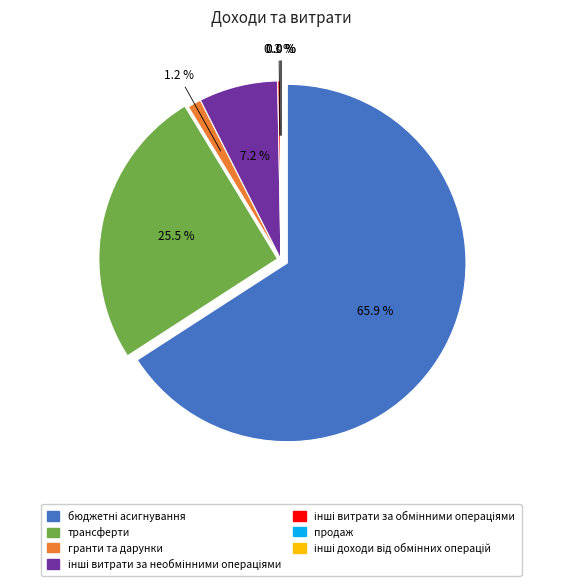

To the nearest percent, what percentage of the pie is інші витрати за необмінними операціями?

7%